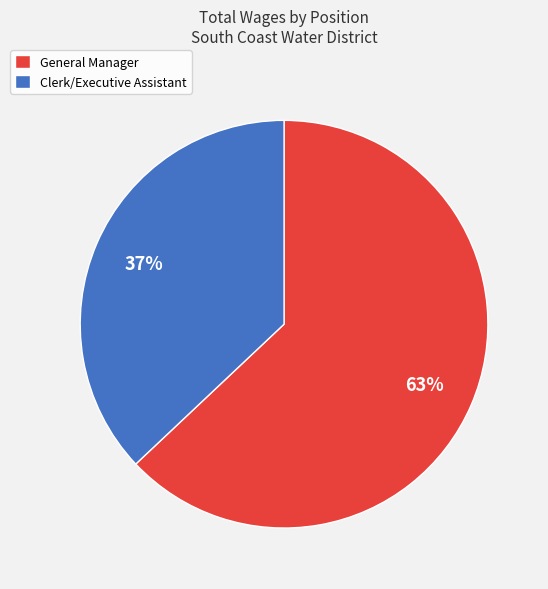

Do General Manager and Clerk/Executive Assistant together represent more than half of the pie?

Yes